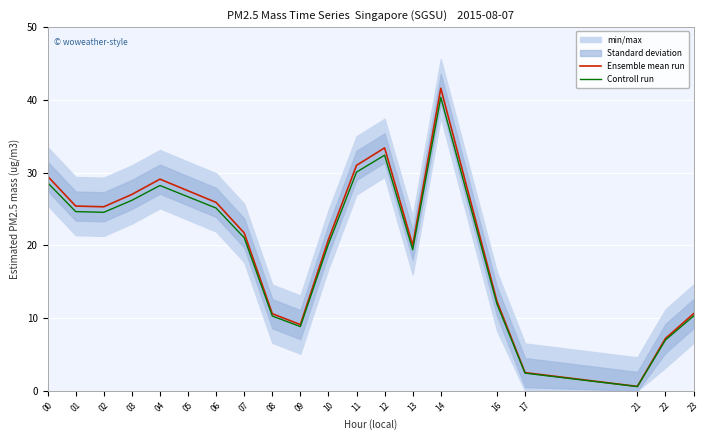

Which has a higher value, 21 or 17?

17